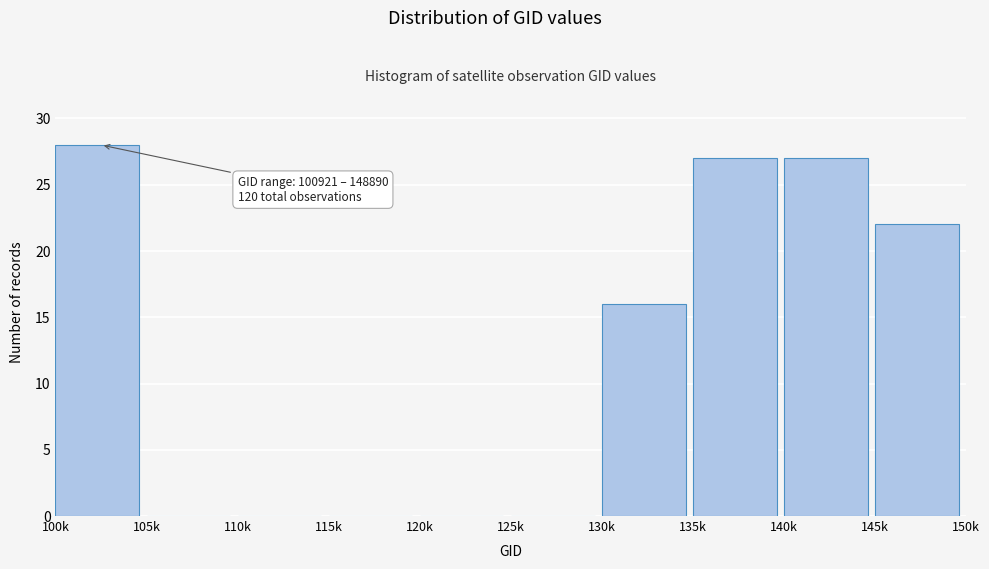

Reading left to right, transcribe all the data shown in this chart.

100k=28	105k=0	110k=0	115k=0	120k=0	125k=0	130k=16	135k=27	140k=27	145k=22